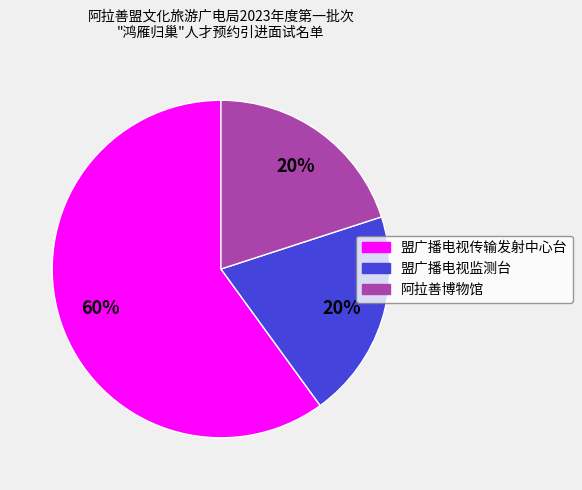

Does 盟广播电视传输发射中心台 represent more than half of the total?

Yes